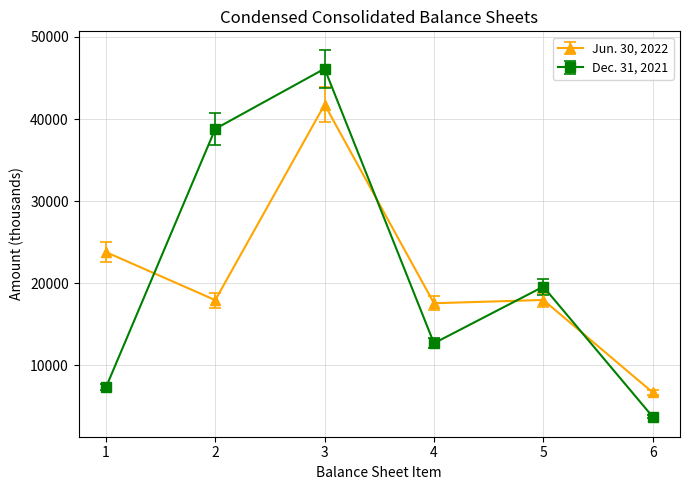

Does the chart have visible grid lines?

Yes